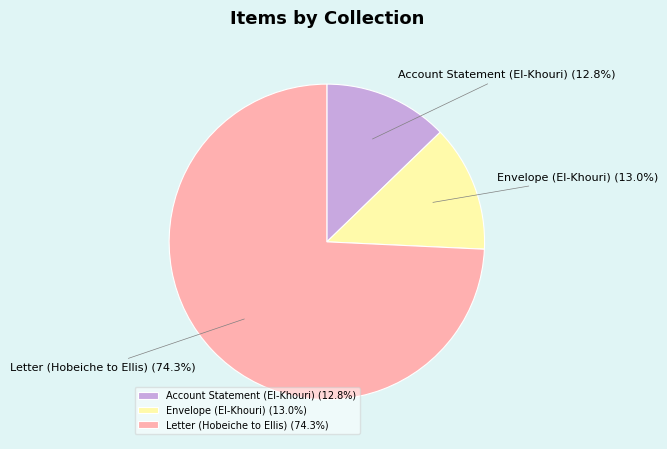

How many segments does this pie chart have?

3